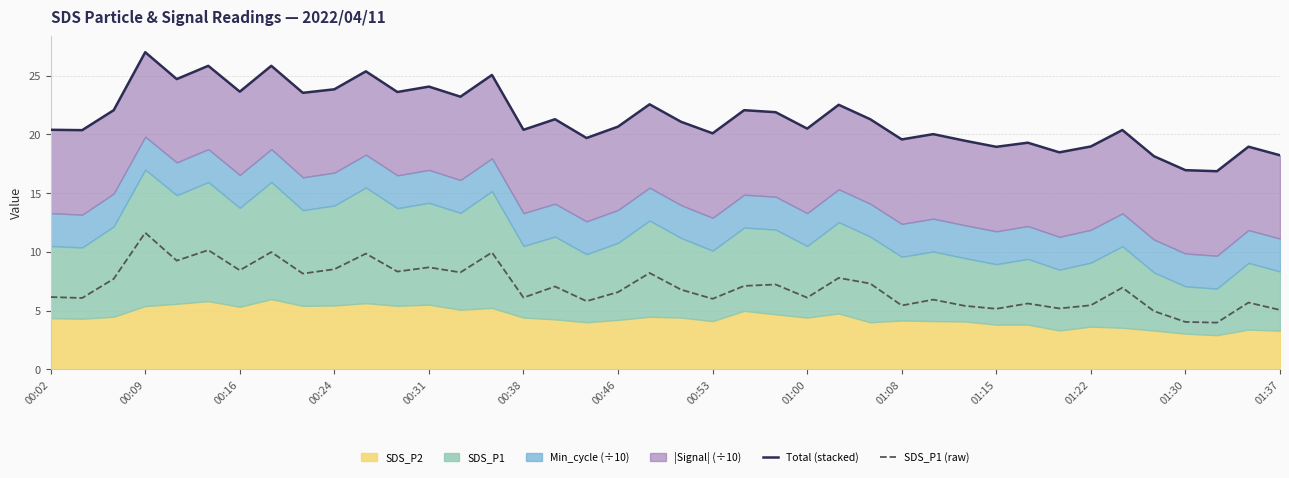

Is it true that SDS_P1 (raw) equals 11.6 at 00:09?

True